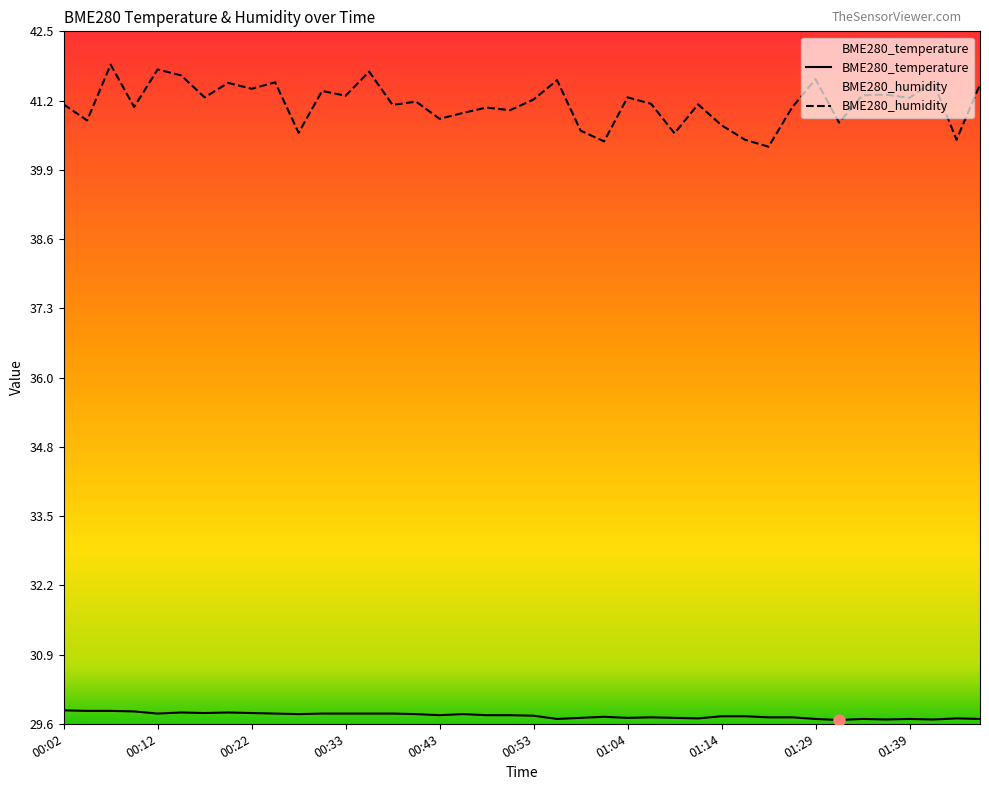

Reading left to right, what are all the values shown in this chart?

BME280_temperature: 29.9	29.8	29.8	29.8	29.8	29.8	29.8	29.8	29.8	29.8	29.8	29.8	29.8	29.8	29.8	29.8	29.8	29.8	29.8	29.8	29.8	29.7	29.7	29.7	29.7	29.7	29.7	29.7	29.7	29.7	29.7	29.7	29.7	29.7	29.7	29.7	29.7	29.7	29.7	29.7
BME280_humidity: 41.1	40.8	41.9	41.1	41.8	41.7	41.3	41.5	41.4	41.5	40.6	41.4	41.3	41.8	41.1	41.2	40.9	41.0	41.1	41.0	41.2	41.6	40.6	40.5	41.3	41.1	40.6	41.1	40.8	40.5	40.4	41.1	41.6	40.8	41.3	41.3	41.3	41.6	40.5	41.5